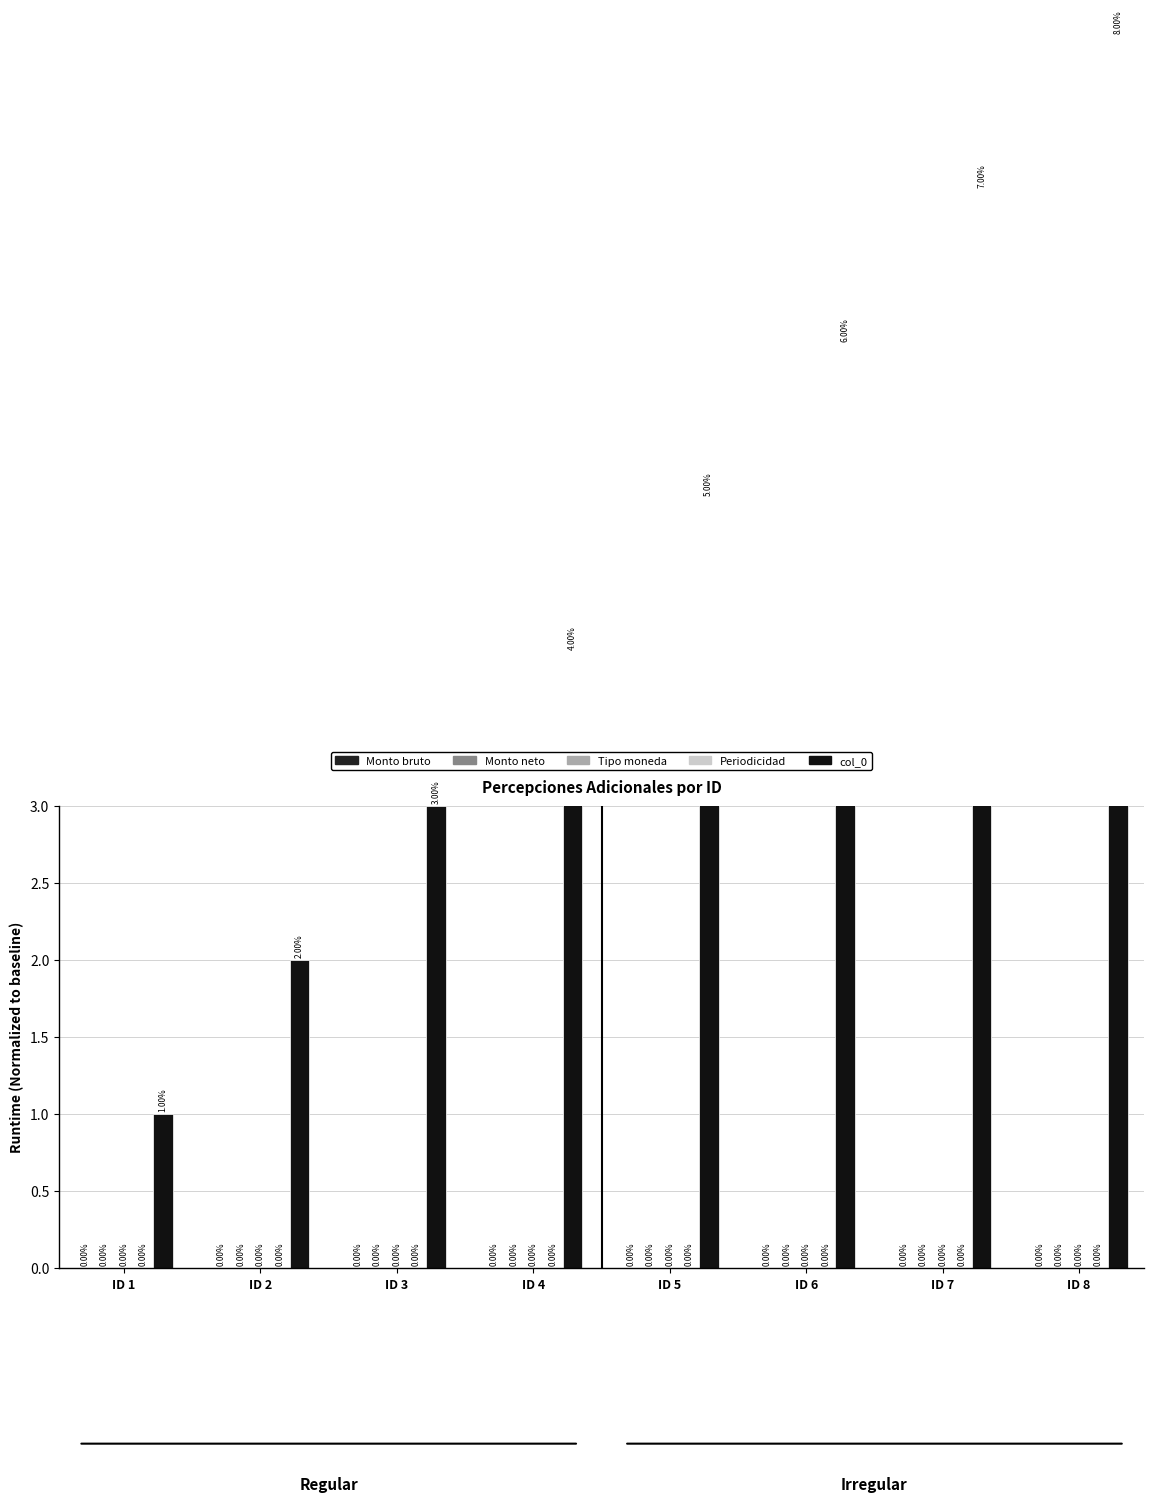

How many series are shown in this chart?

5